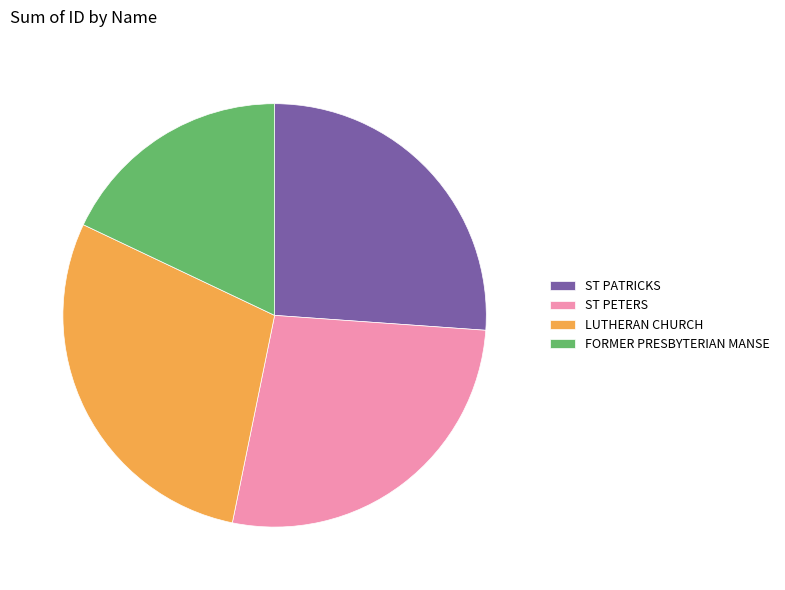

How many segments does this pie chart have?

4